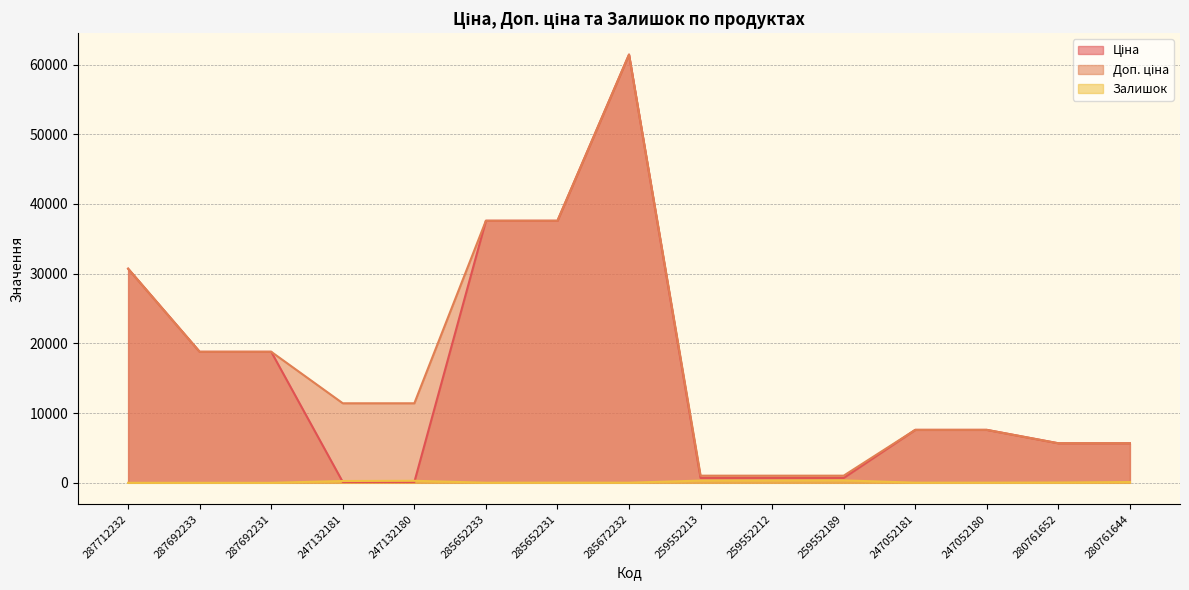

What is the sum of all Ціна values?

233782.3